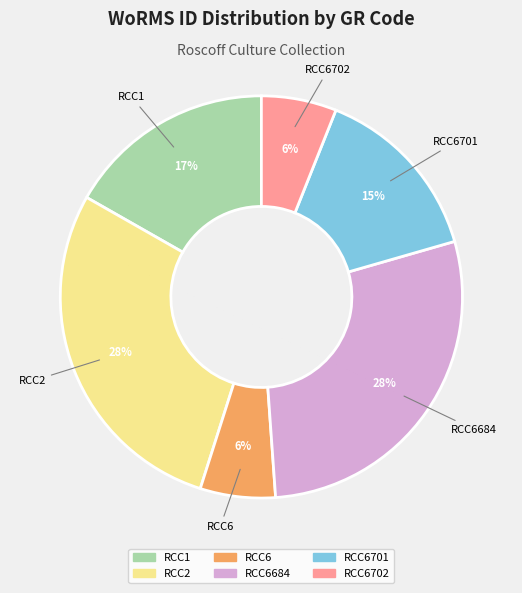

How many segments does this pie chart have?

6